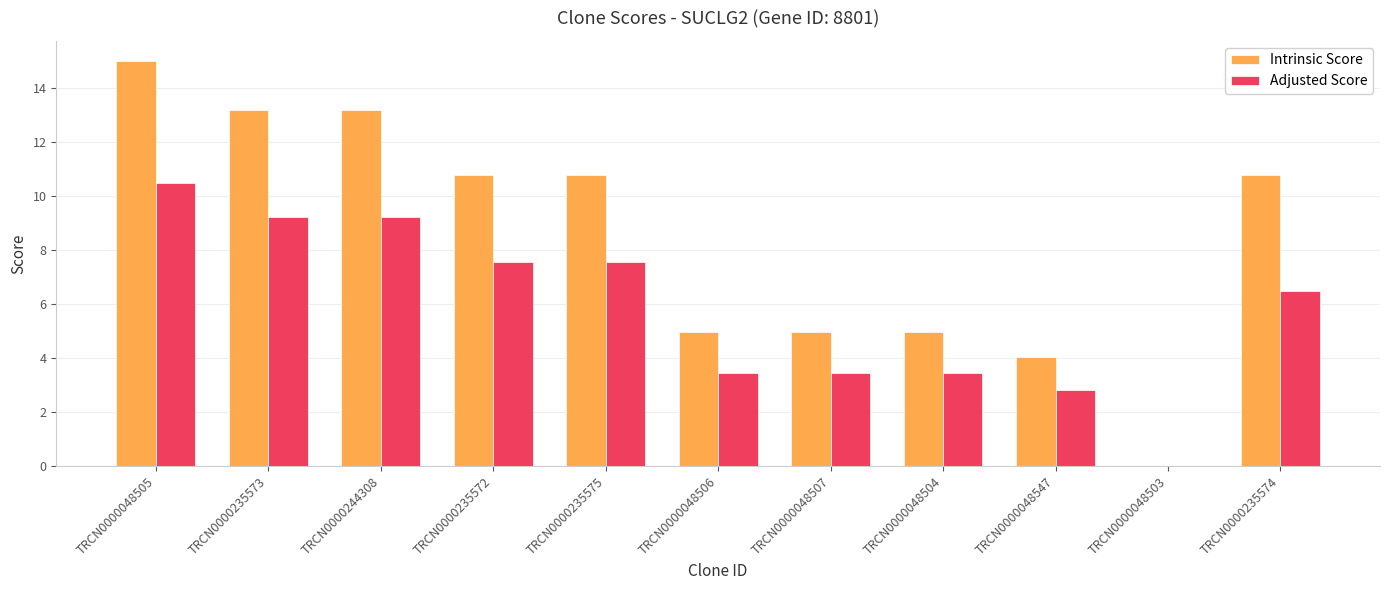

How many groups of bars are there?

11